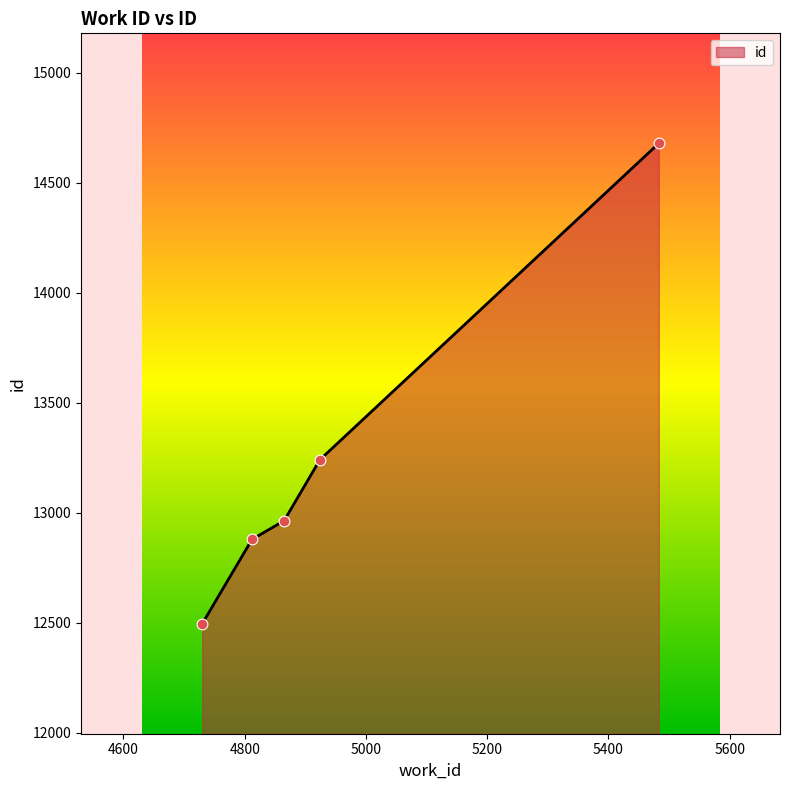

True or false: the data has more than 1 interior local peaks.

False